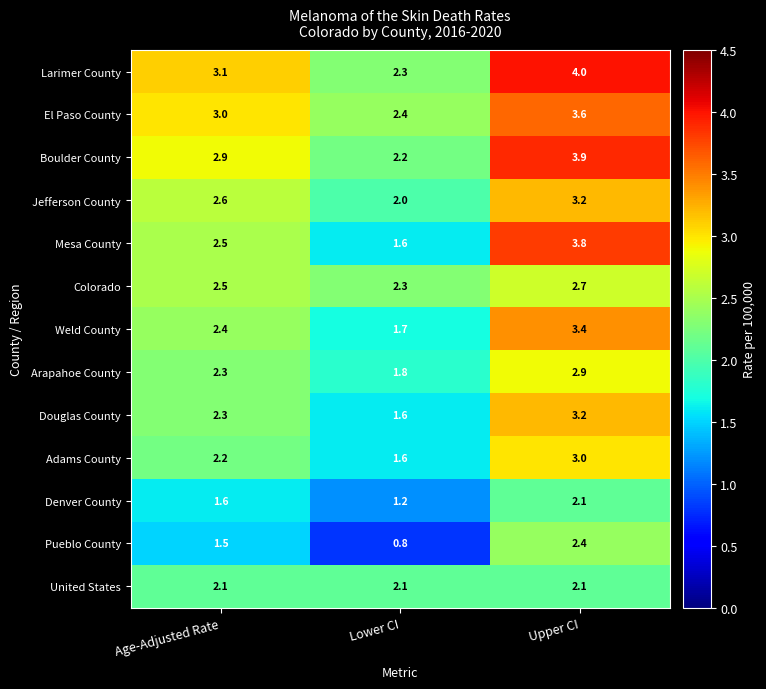

True or false: United States has a value of 2.1 at Upper CI.

True